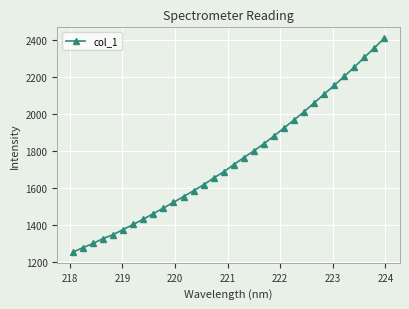

True or false: there are more than 2 points higher than both neighbors.

False